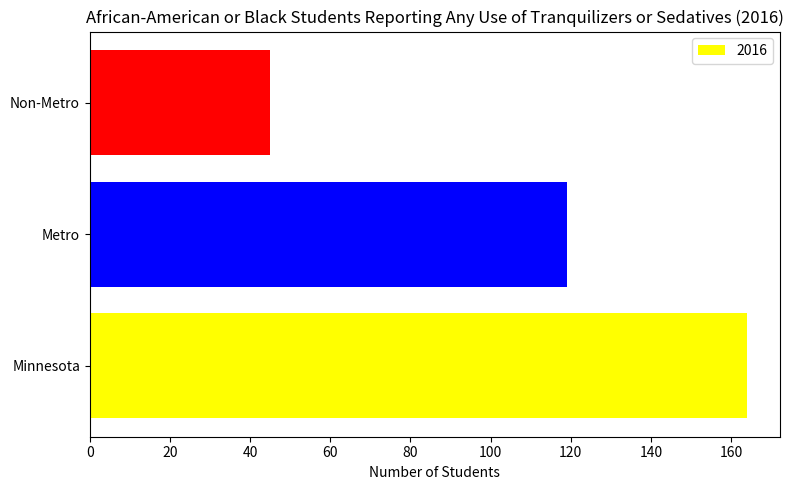

The value at Minnesota is 164. True or false?

True